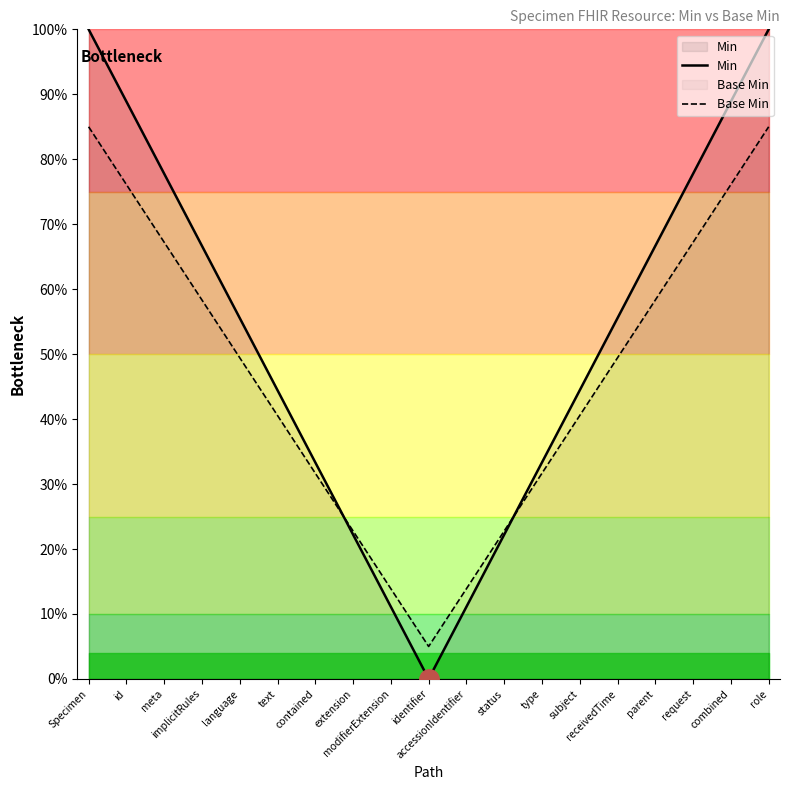

How many times do Min and Base Min cross each other?

2